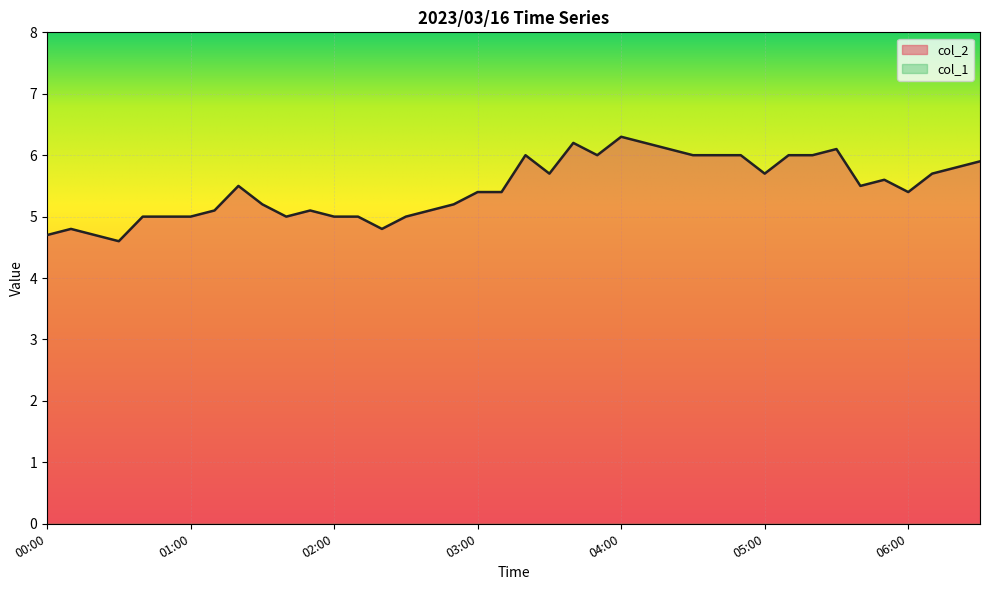

Reading left to right, list all the values displayed in this chart.

4.7	4.8	4.7	4.6	5.0	5.0	5.0	5.1	5.5	5.2	5.0	5.1	5.0	5.0	4.8	5.0	5.1	5.2	5.4	5.4	6.0	5.7	6.2	6.0	6.3	6.2	6.1	6.0	6.0	6.0	5.7	6.0	6.0	6.1	5.5	5.6	5.4	5.7	5.8	5.9